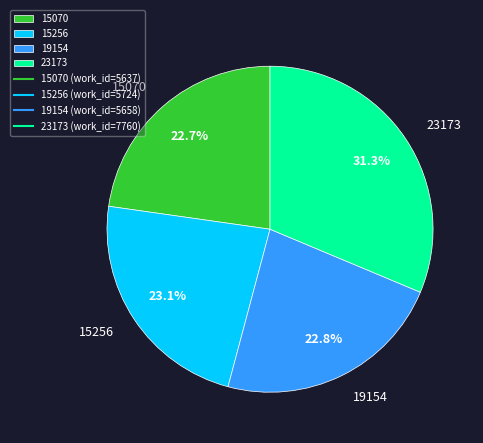

Is the sum of 15070 and 19154 greater than half?

No